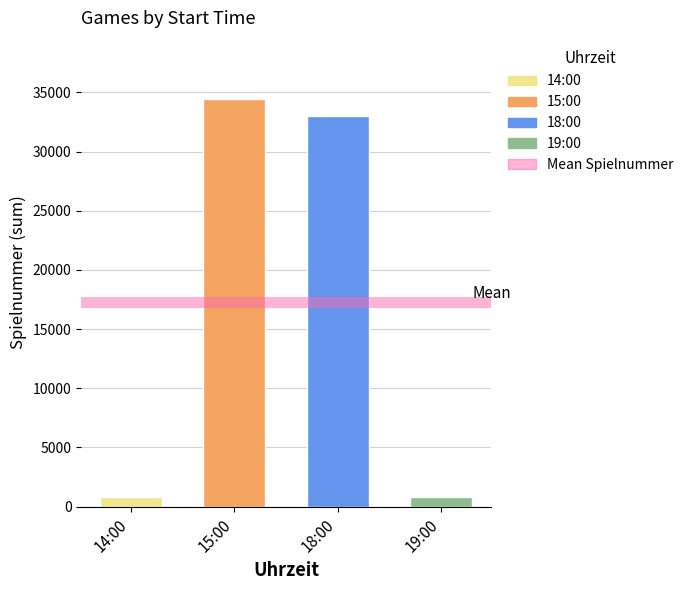

At which label is the value closest to 17625?

18:00